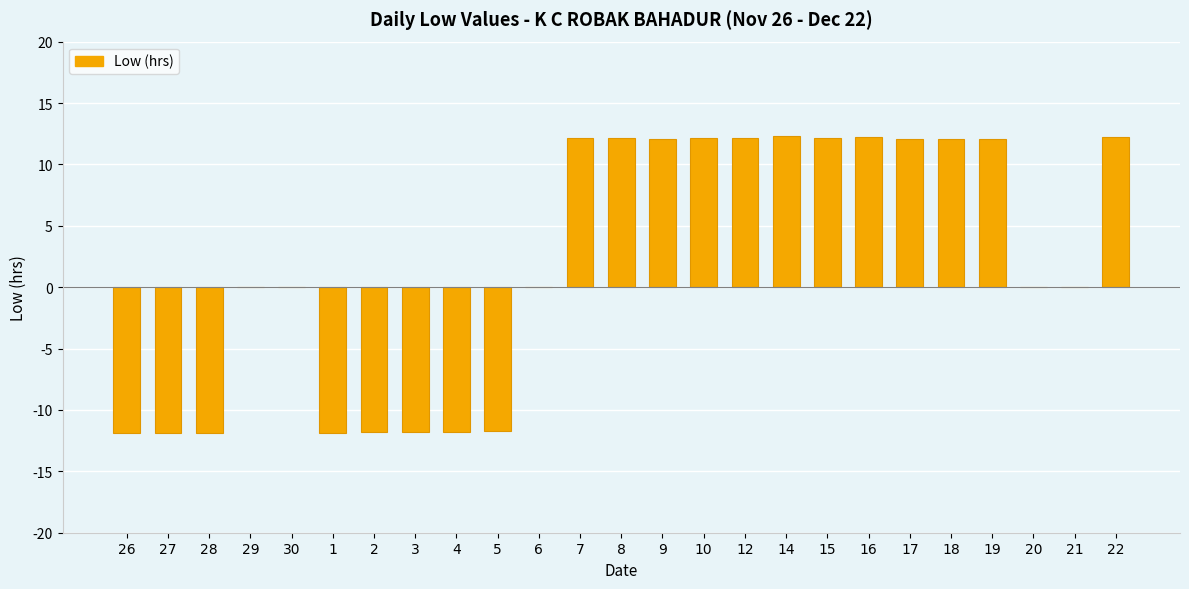

What is the maximum value shown in the chart?

12.3